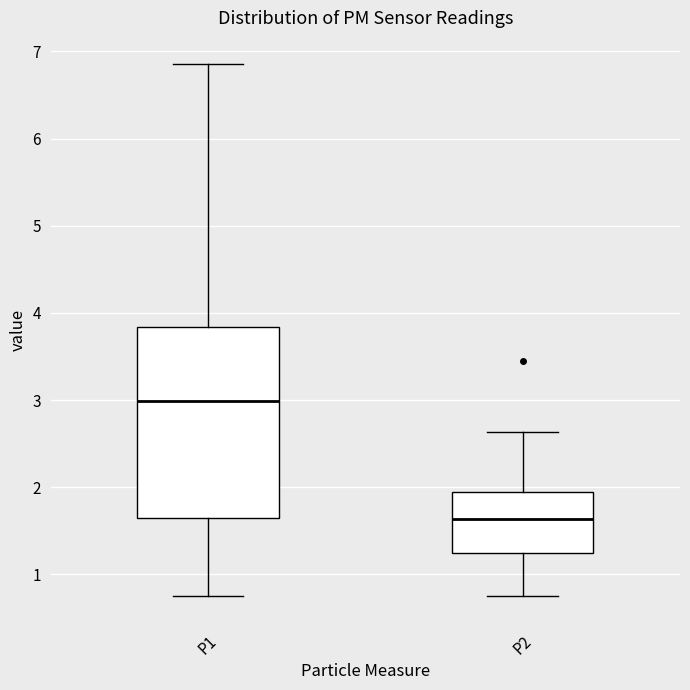

Where is the upper edge of the box for P2 on the y-axis? The values are not printed on the chart, so give them approximately, as read against the axis.

2.0